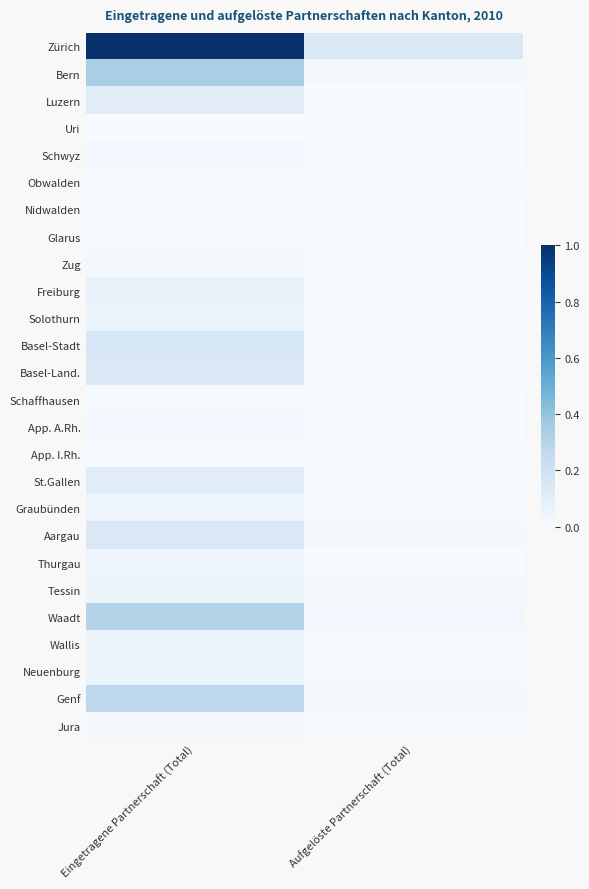

Count the number of data series in this chart.

26